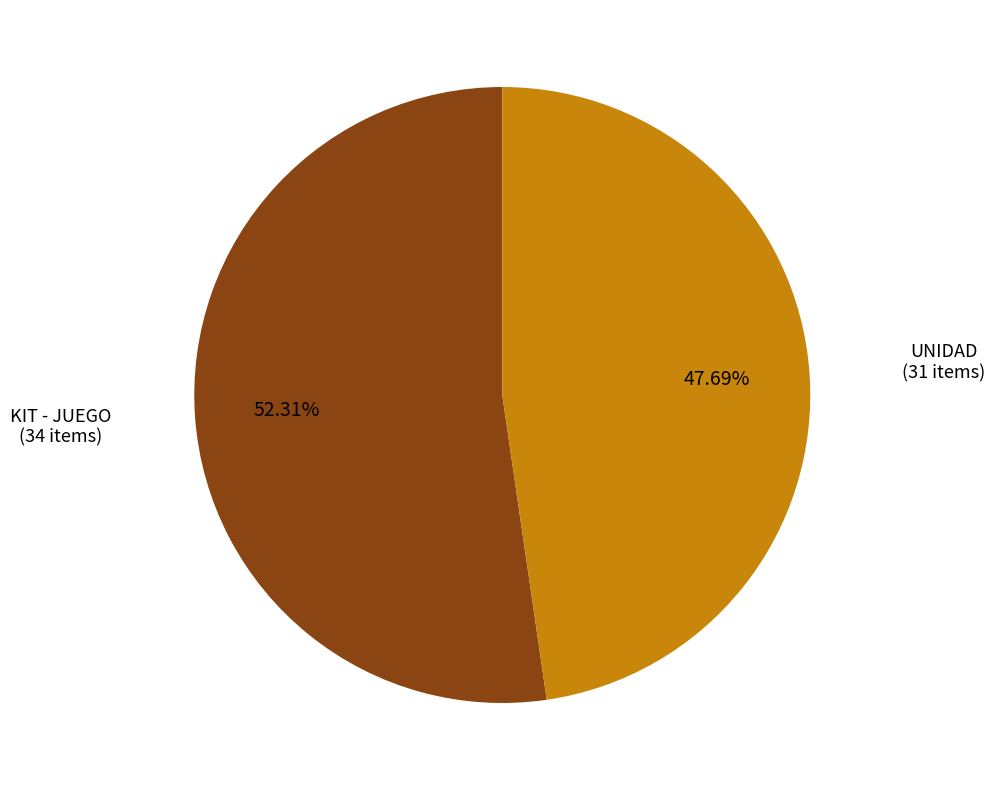

Rank the categories by value from lowest to highest.

UNIDAD, KIT - JUEGO